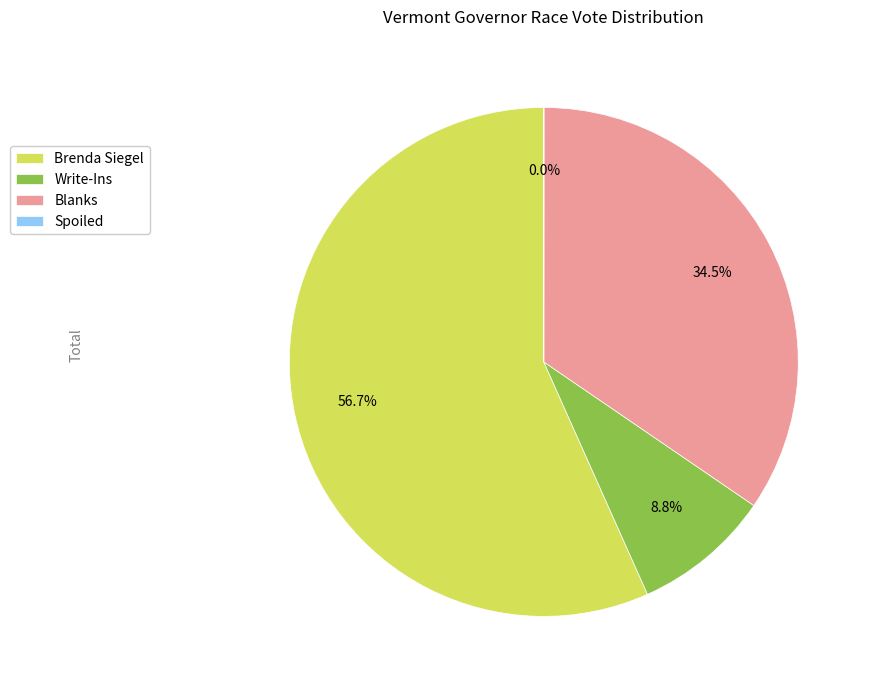

Between Write-Ins and Blanks, which is larger?

Blanks